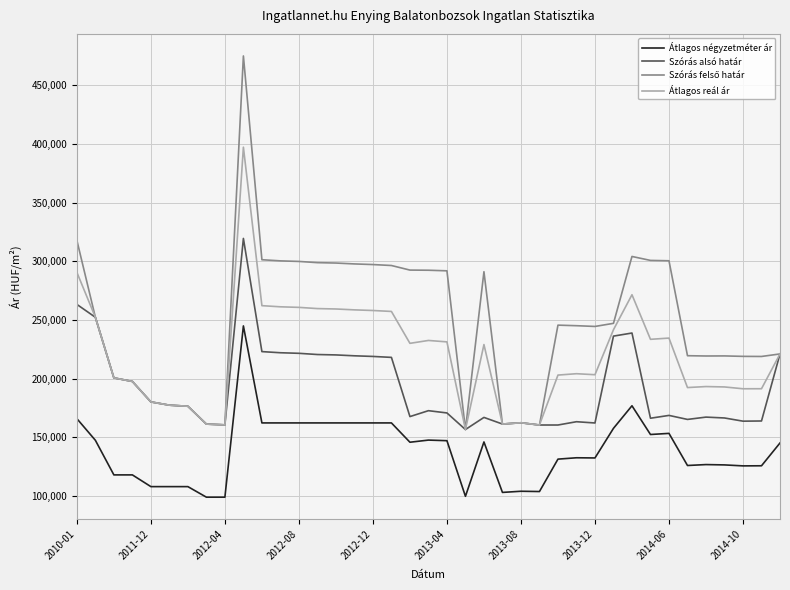

True or false: Átlagos négyzetméter ár and Szórás alsó határ cross at least once.

False